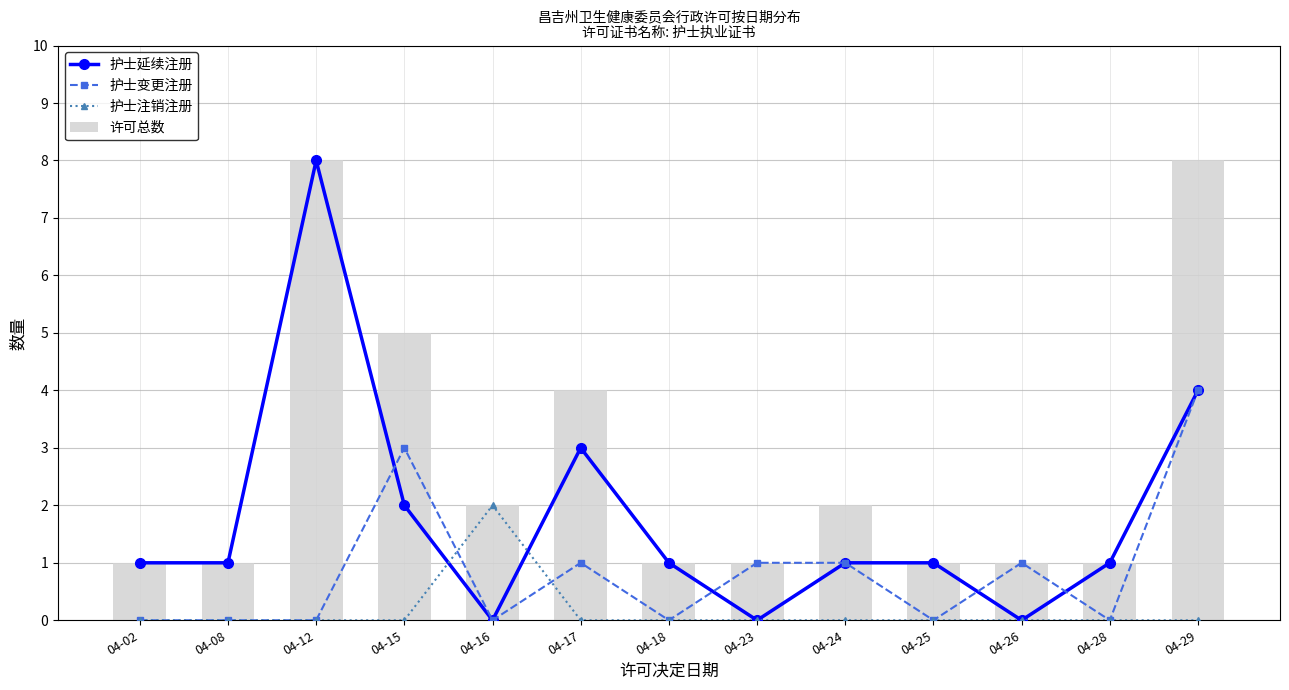

At how many categories does at least one series exceed 4?

3